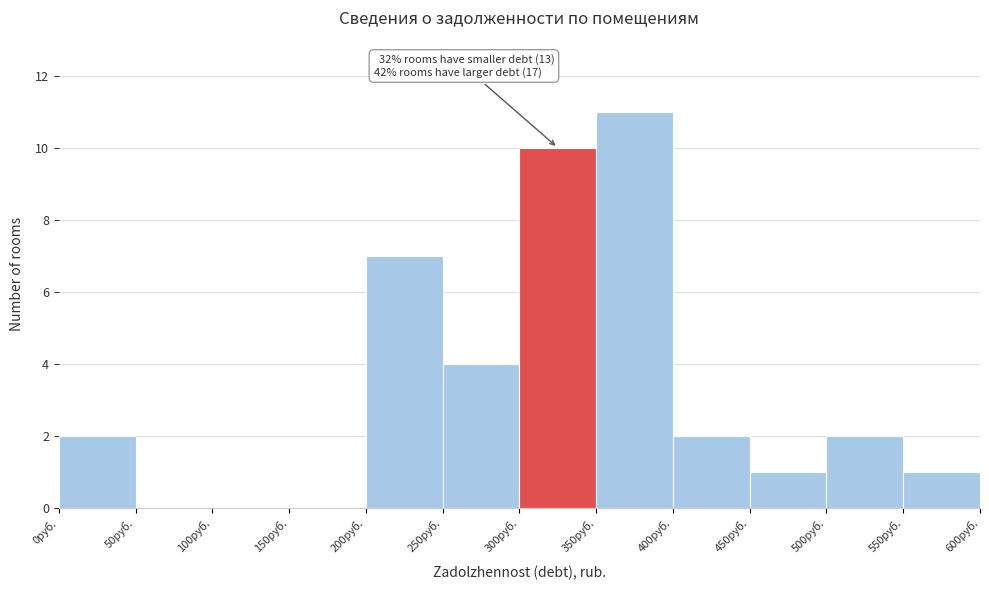

Over which range of the x-axis is the bar tallest?

350 to 400